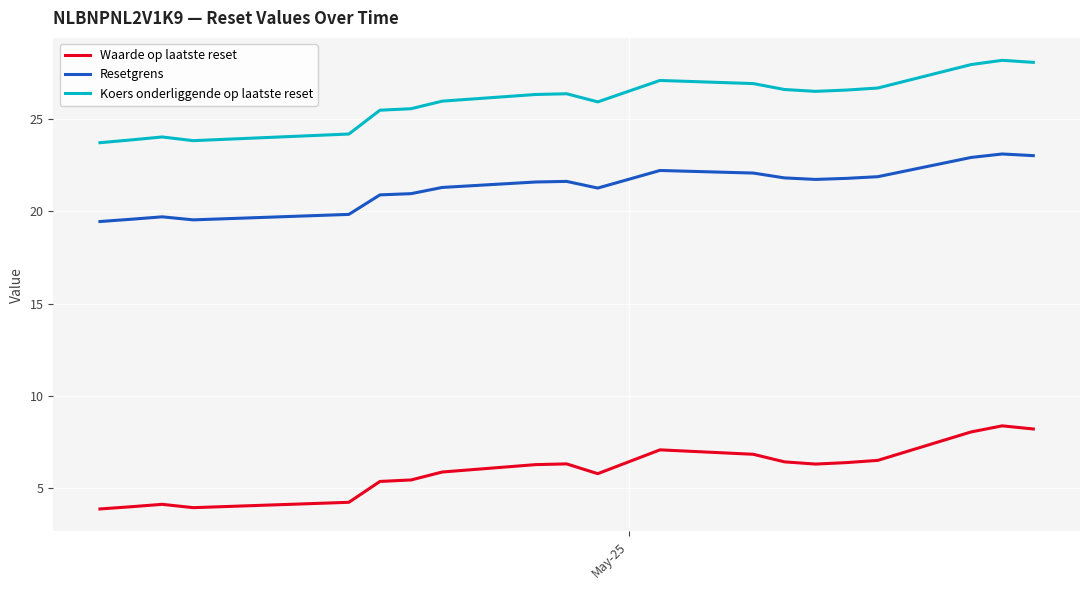

What is the lowest value of the Waarde op laatste reset series?

3.9